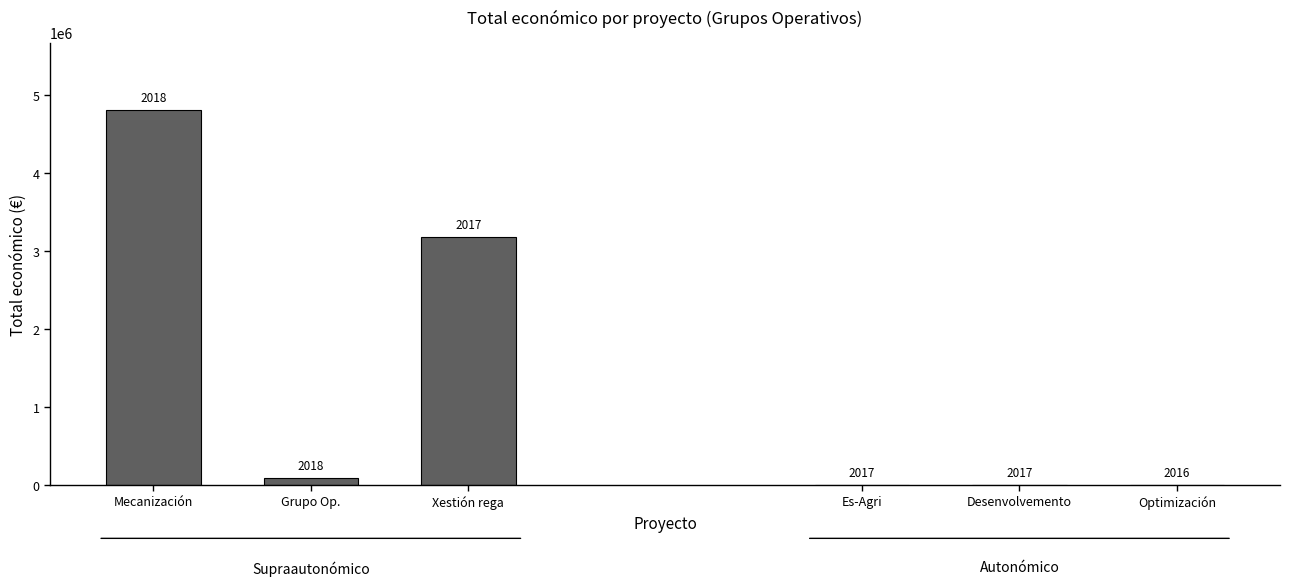

What is the average value?

1349175